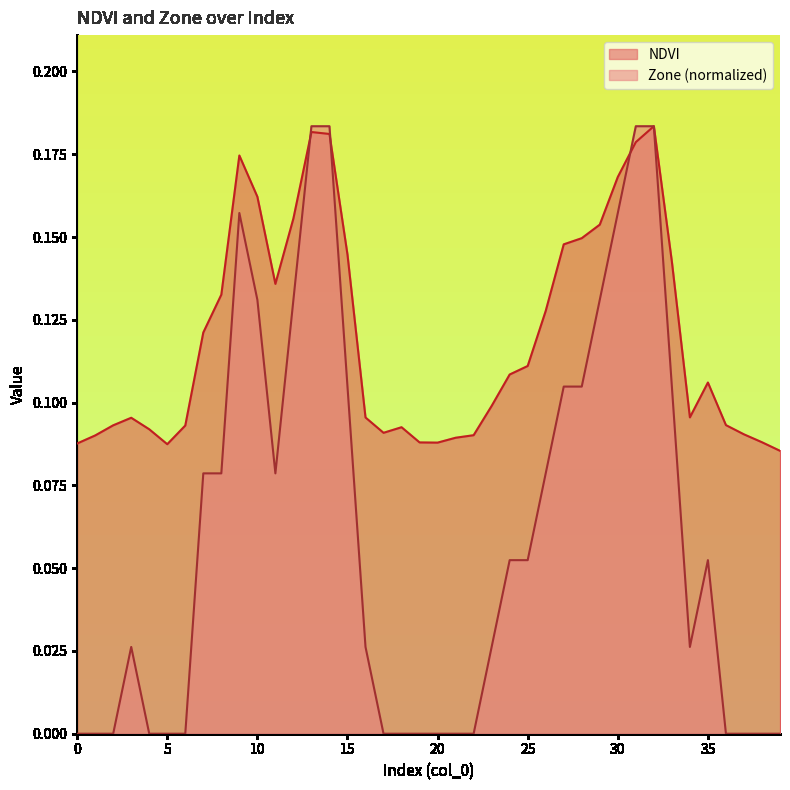

How many intersections are there between Zone and NDVI?

3